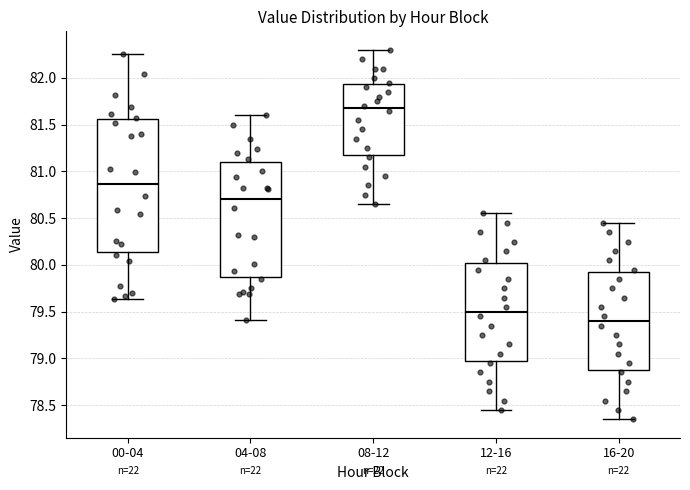

Where is the lower edge of the box for 16-20 on the y-axis? The values are not printed on the chart, so give them approximately, as read against the axis.

78.90